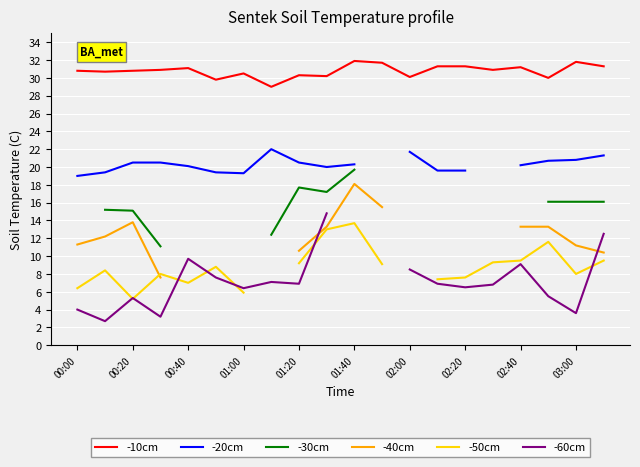

The -10cm series shows 30.5 at 01:00. True or false?

True